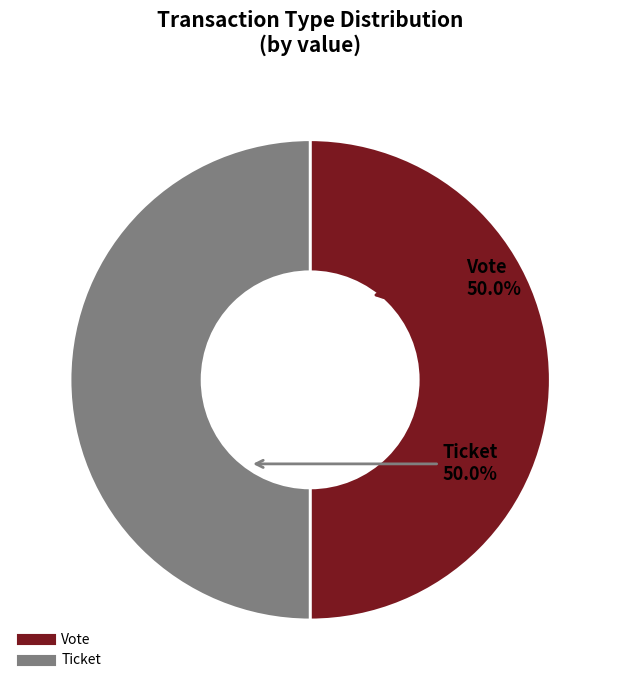

Is it true that Ticket is 10% of the pie?

False